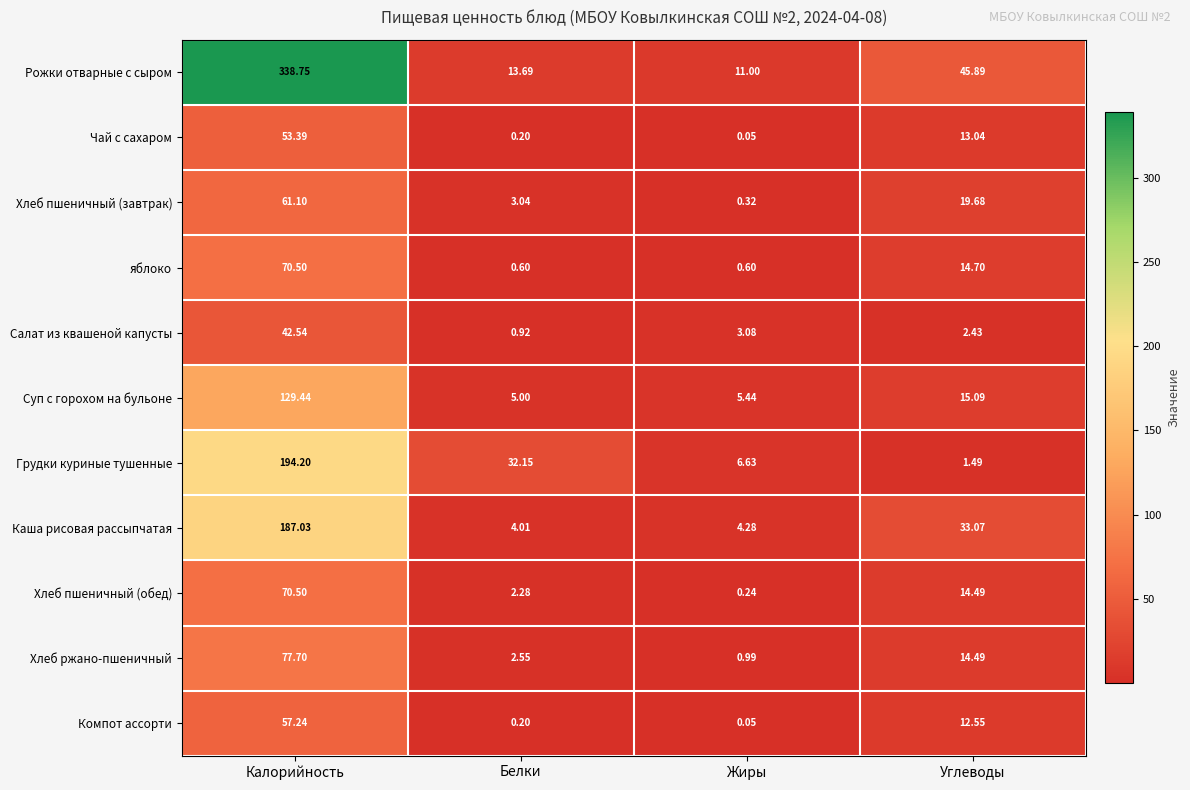

Which category has the highest value across all series?

Калорийность